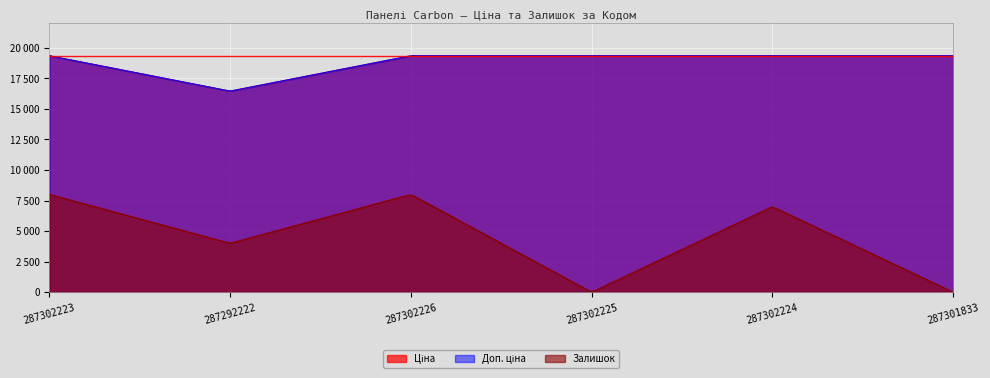

Does the chart display data point markers on the line(s)?

No